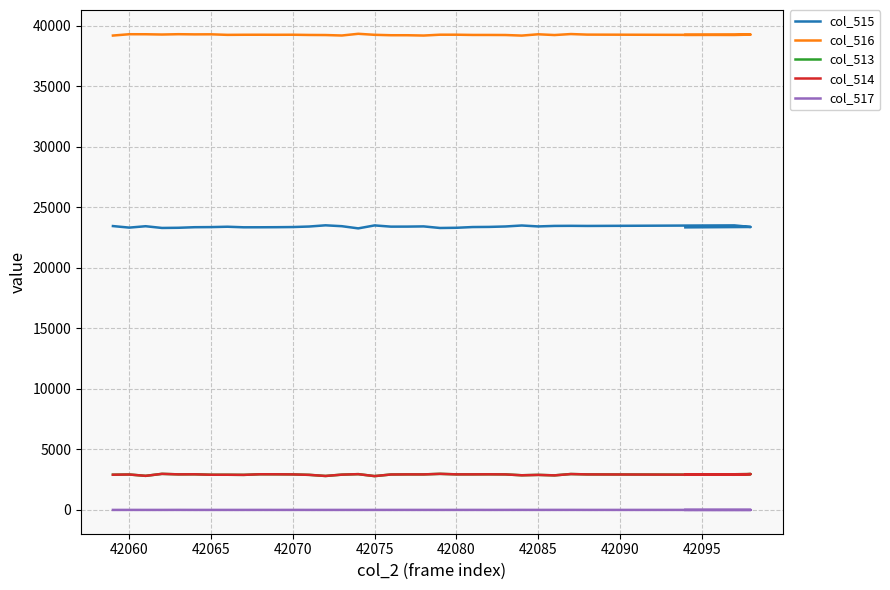

In col_516, how many points are higher than both neighbors (excluding endpoints)?

9